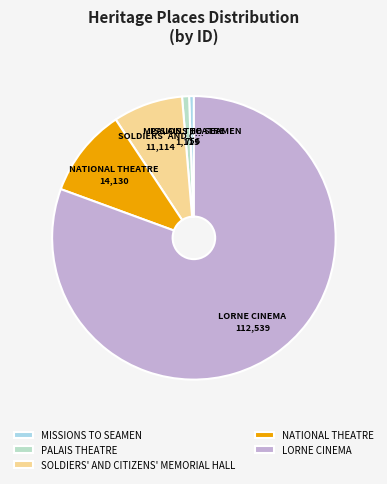

Count the number of slices in the pie.

5